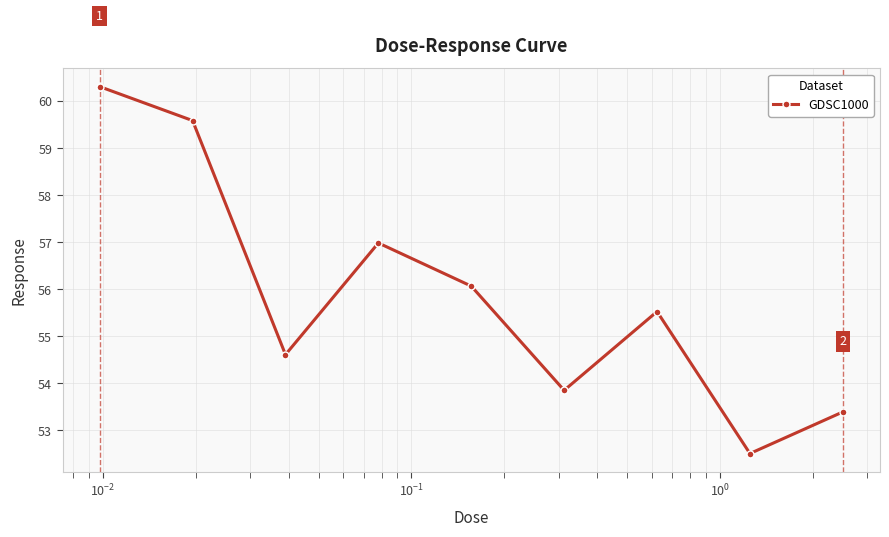

Count the number of categories in the chart.

9